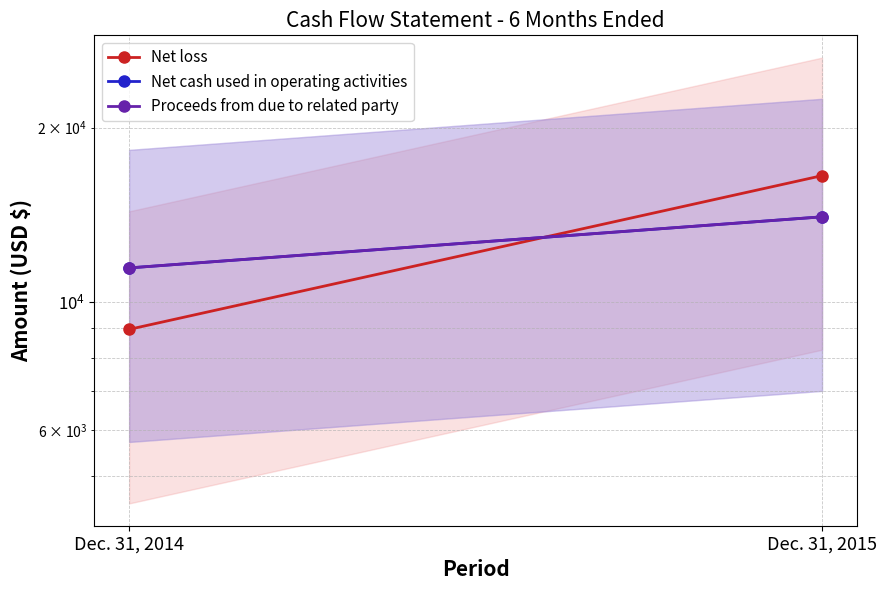

What is the sum of the Net cash used in operating activities values at Dec. 31, 2015 and Dec. 31, 2014?

25472